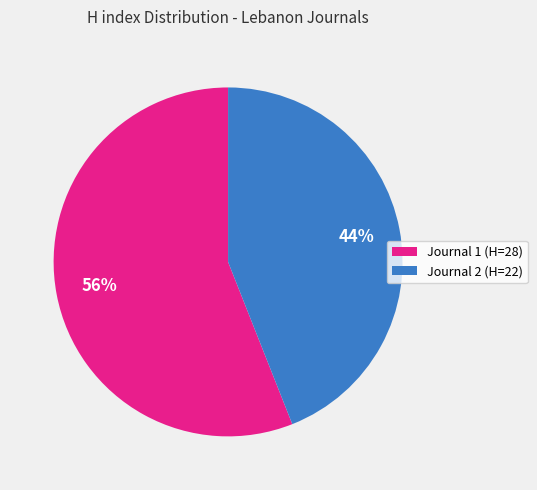

Is there a majority slice in this chart?

Yes